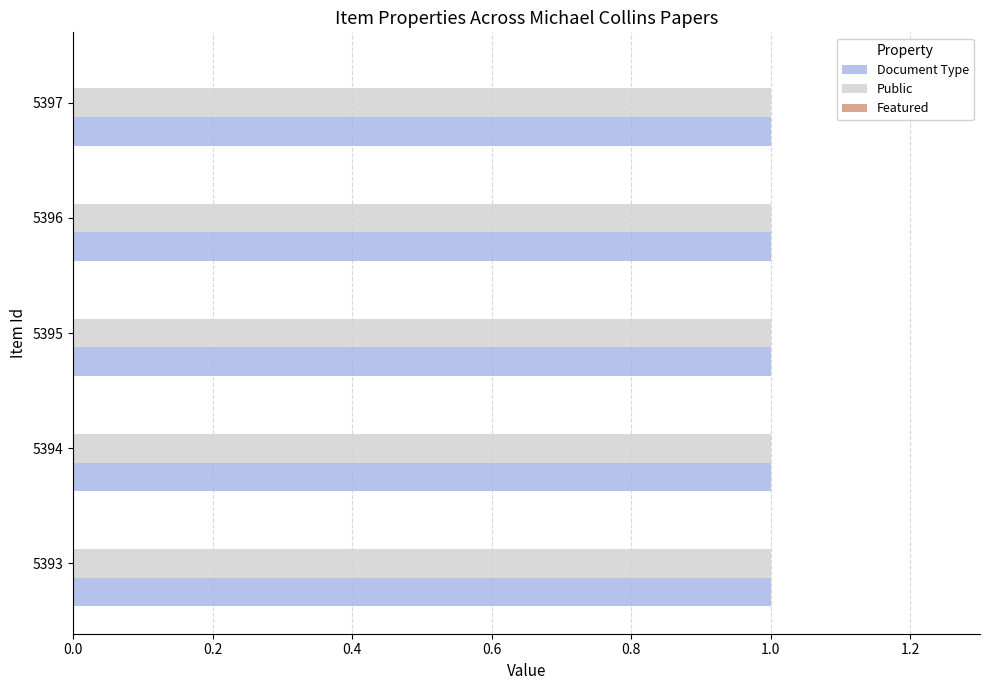

Which series has the largest total across all categories?

Document Type